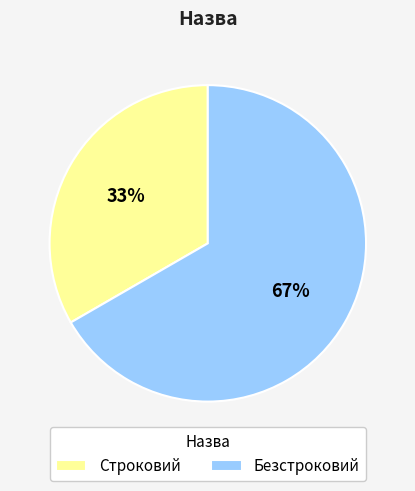

Do Строковий and Безстроковий together represent more than half of the pie?

Yes